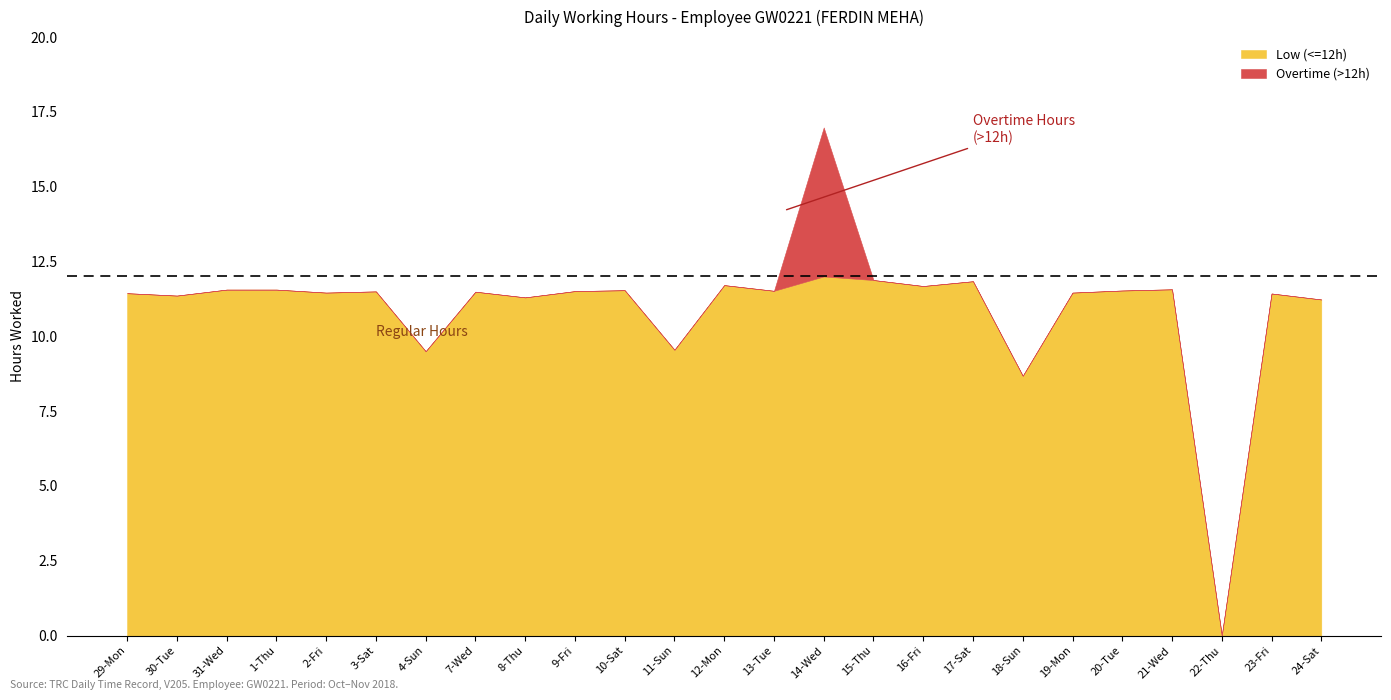

Reading left to right, extract all data points from this chart.

Low (<=12h): 29-Mon=11.4	30-Tue=11.4	31-Wed=11.6	1-Thu=11.6	2-Fri=11.5	3-Sat=11.5	4-Sun=9.5	7-Wed=11.5	8-Thu=11.3	9-Fri=11.5	10-Sat=11.5	11-Sun=9.6	12-Mon=11.7	13-Tue=11.5	14-Wed=12.0	15-Thu=11.9	16-Fri=11.7	17-Sat=11.8	18-Sun=8.7	19-Mon=11.5	20-Tue=11.5	21-Wed=11.6	22-Thu=0.0	23-Fri=11.4	24-Sat=11.2
Overtime (>12h): 29-Mon=0.0	30-Tue=0.0	31-Wed=0.0	1-Thu=0.0	2-Fri=0.0	3-Sat=0.0	4-Sun=0.0	7-Wed=0.0	8-Thu=0.0	9-Fri=0.0	10-Sat=0.0	11-Sun=0.0	12-Mon=0.0	13-Tue=0.0	14-Wed=5.0	15-Thu=0.0	16-Fri=0.0	17-Sat=0.0	18-Sun=0.0	19-Mon=0.0	20-Tue=0.0	21-Wed=0.0	22-Thu=0.0	23-Fri=0.0	24-Sat=0.0